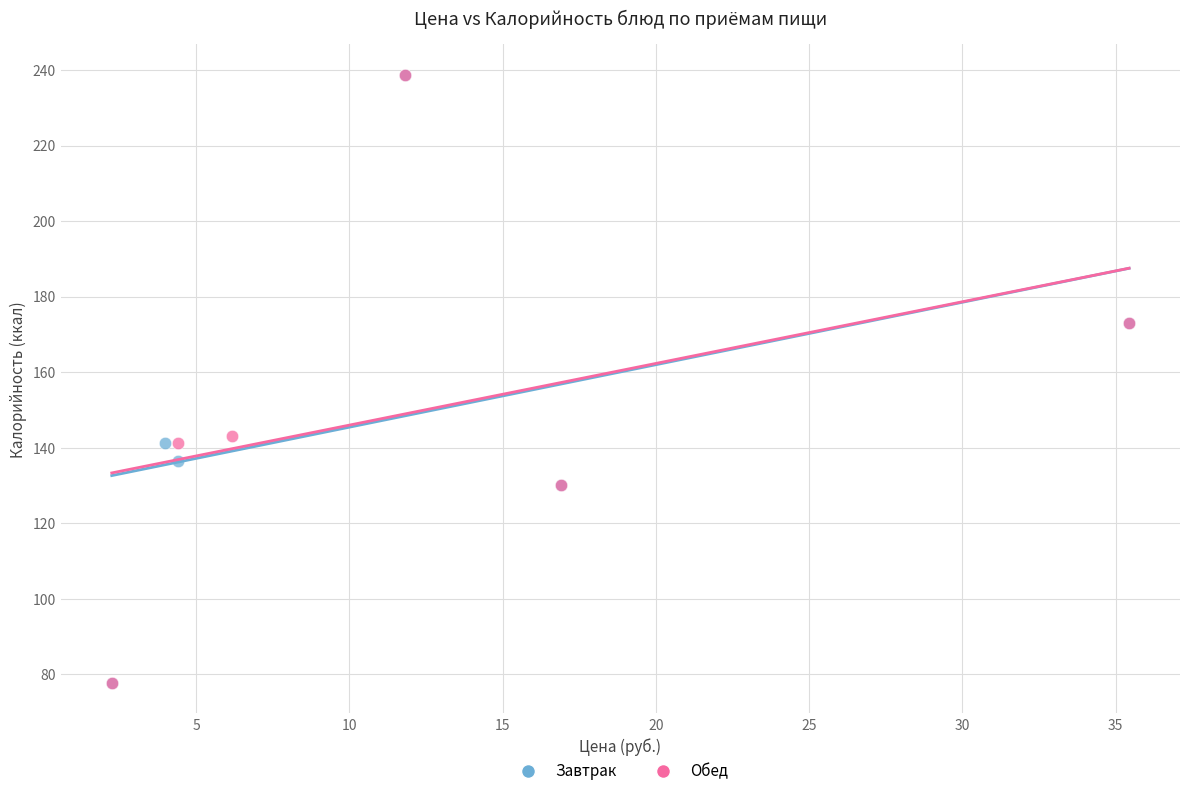

What are all the series names shown in the legend?

Завтрак, Обед